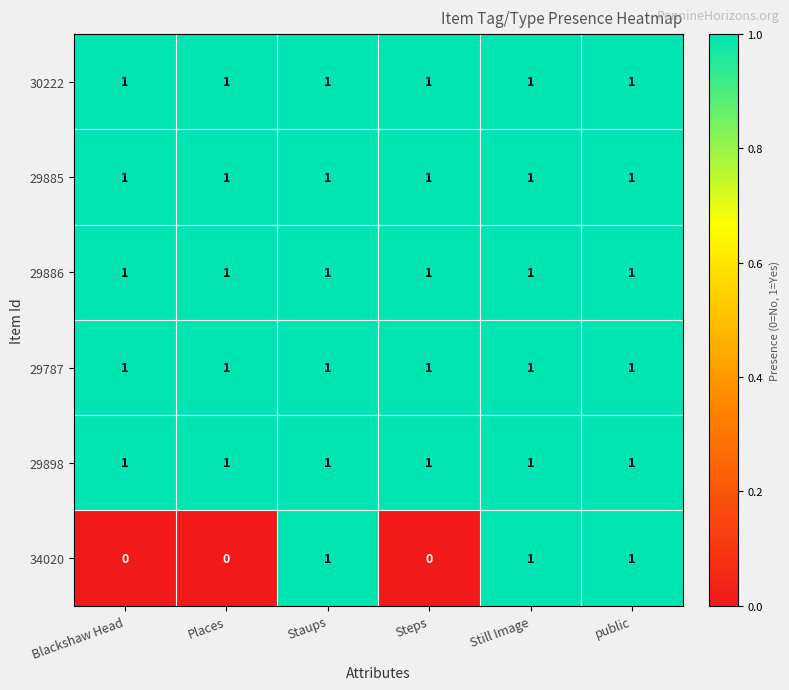

Which series has the largest range (max minus min)?

34020